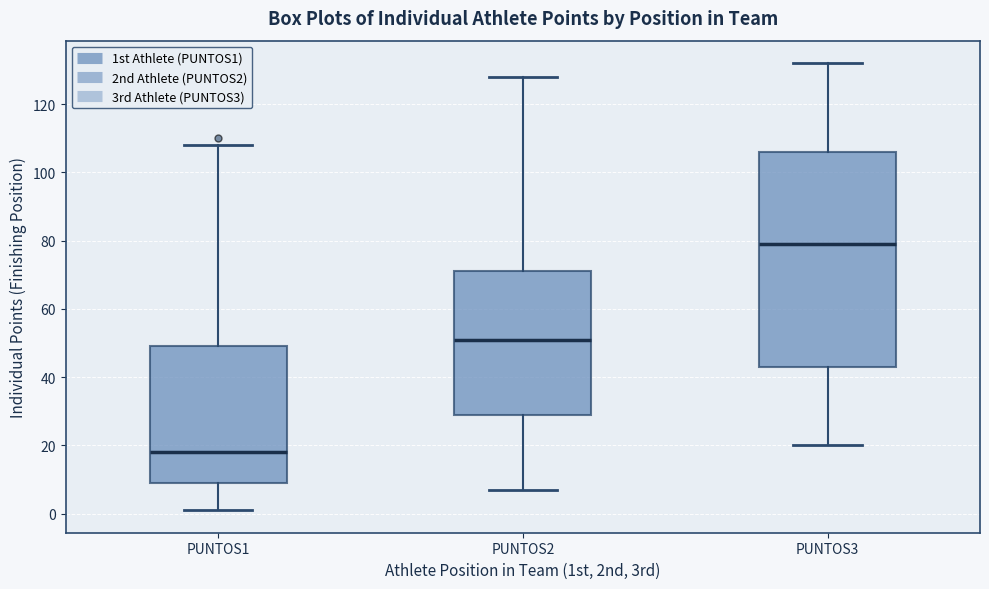

Reading left to right, read every box against the y-axis: the position of its median line, the range the box covers, and the ends of its whiskers. The values are not printed on the chart, so give them approximately, as read against the axis.

PUNTOS1: median 18, box 10 to 50, whiskers 2 to 108
PUNTOS2: median 52, box 30 to 72, whiskers 8 to 128
PUNTOS3: median 80, box 44 to 106, whiskers 20 to 132